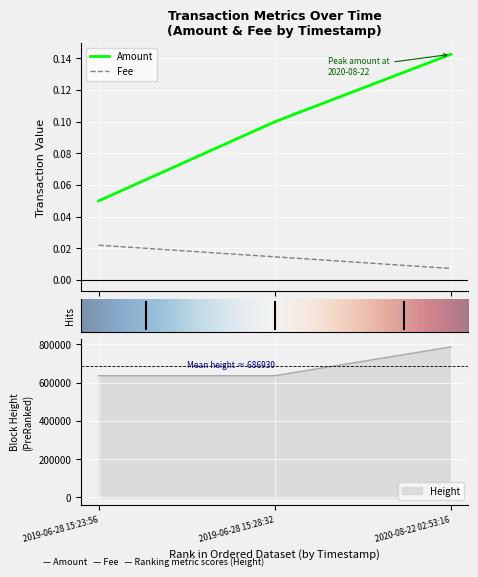

Rank the series at 2019-06-28 15:28:32 from lowest to highest value.

Fee, Amount, Height